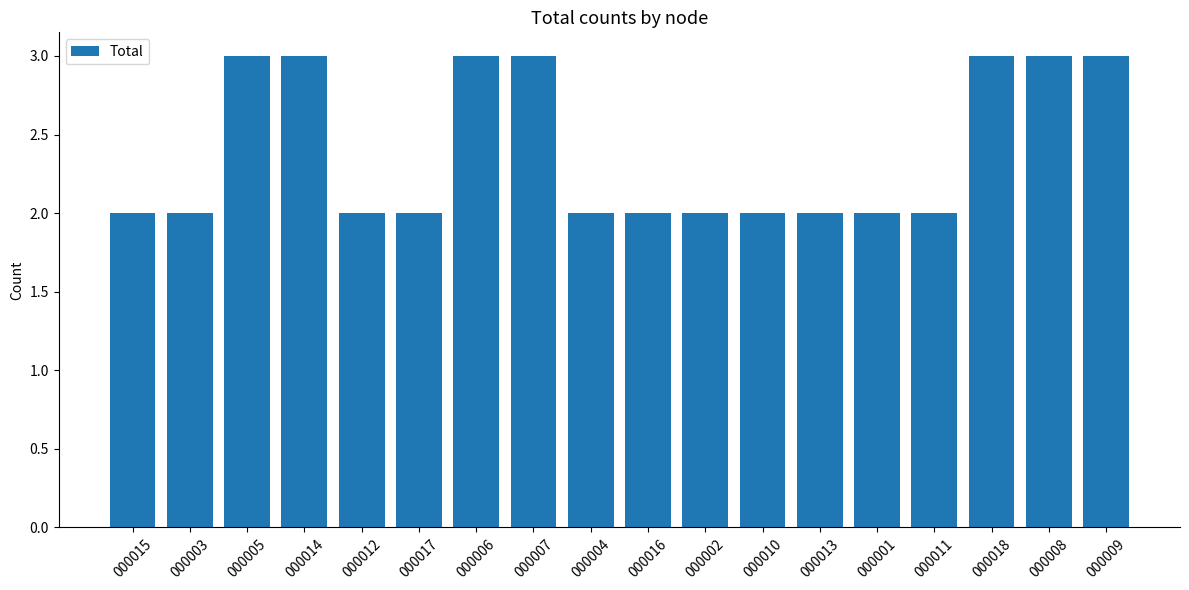

What is the ratio of the value at 000009 to the value at 000004?

1.5